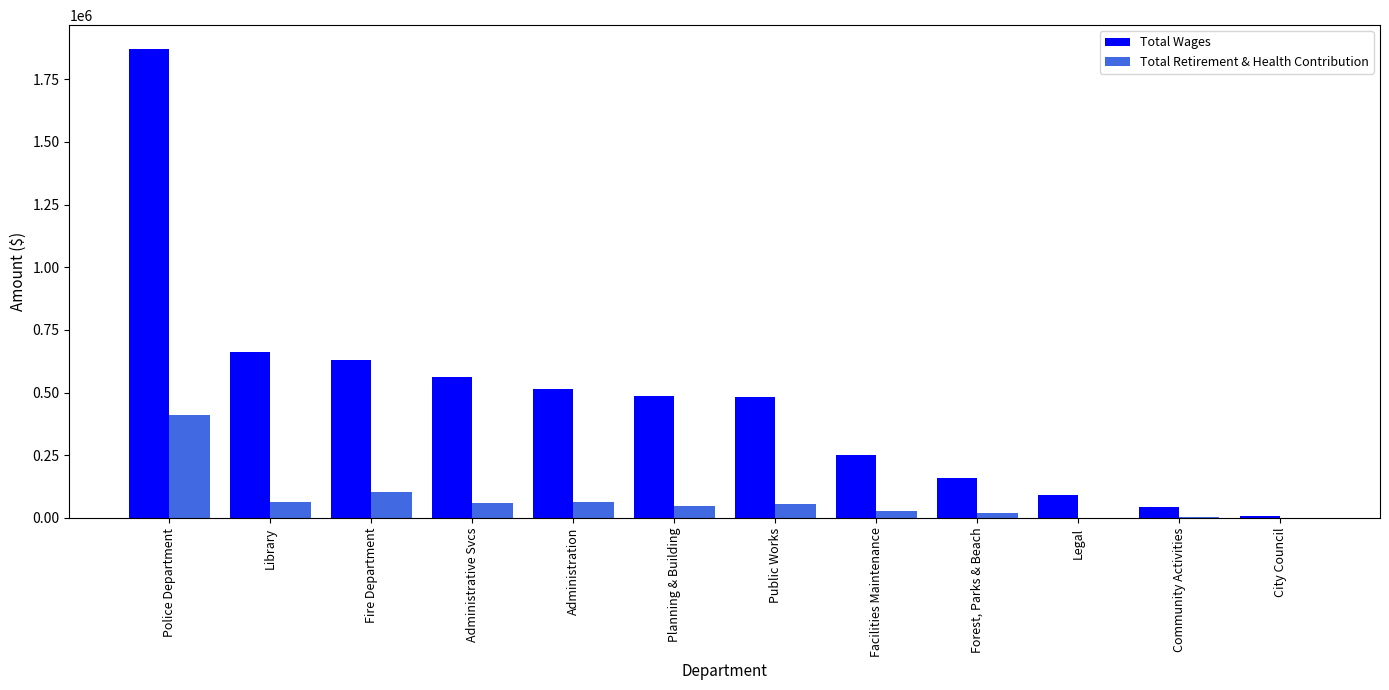

At which label does Total Wages reach its peak?

Police Department